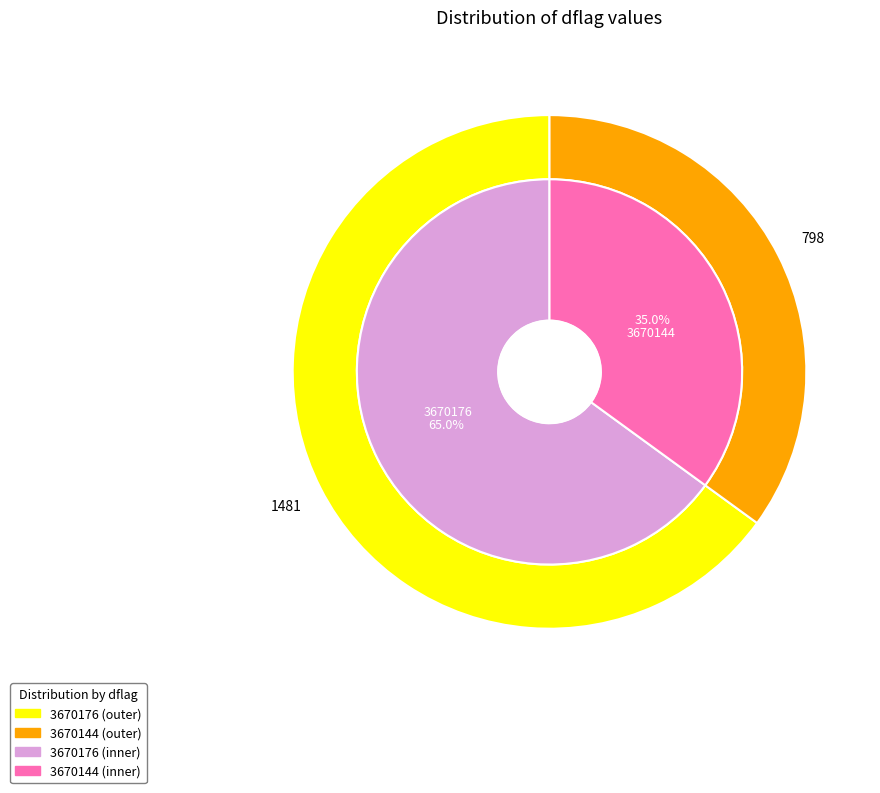

What is the smallest slice in the pie chart?

3670144